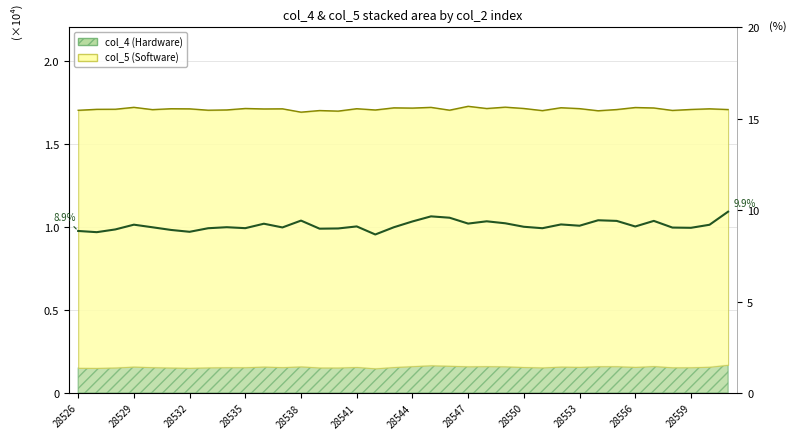

True or false: the data shows 3.8 at 28526.

False